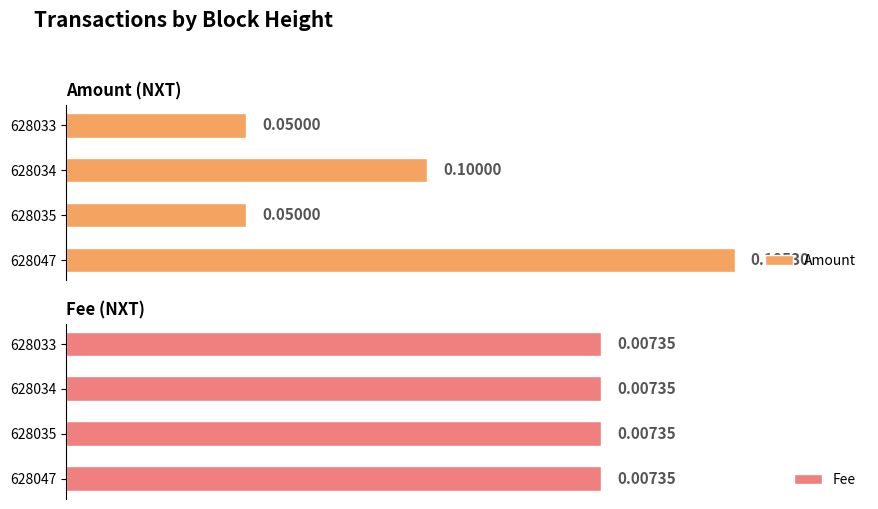

How many categories are shown in the chart?

4